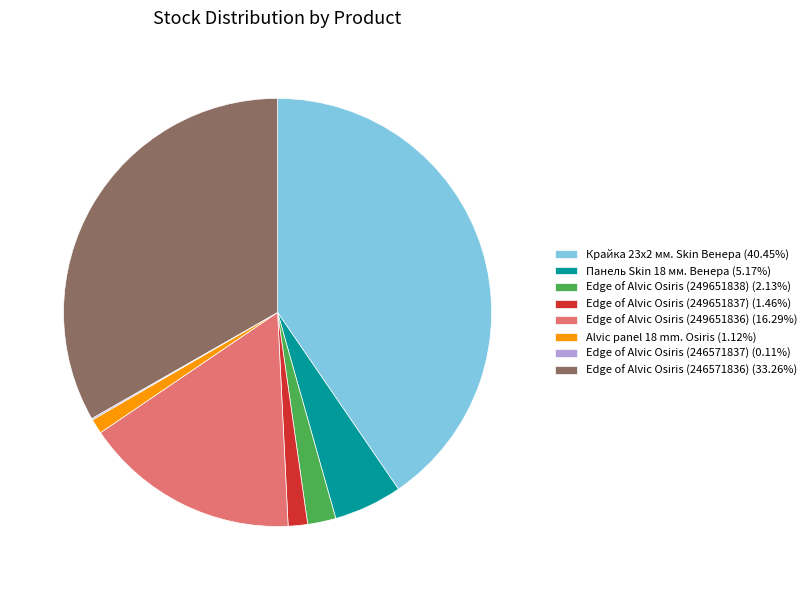

What is the ratio of the value at Крайка 23x2 мм. Skin Венера (40.45%) to the value at Edge of Alvic Osiris (249651837) (1.46%)?

27.7